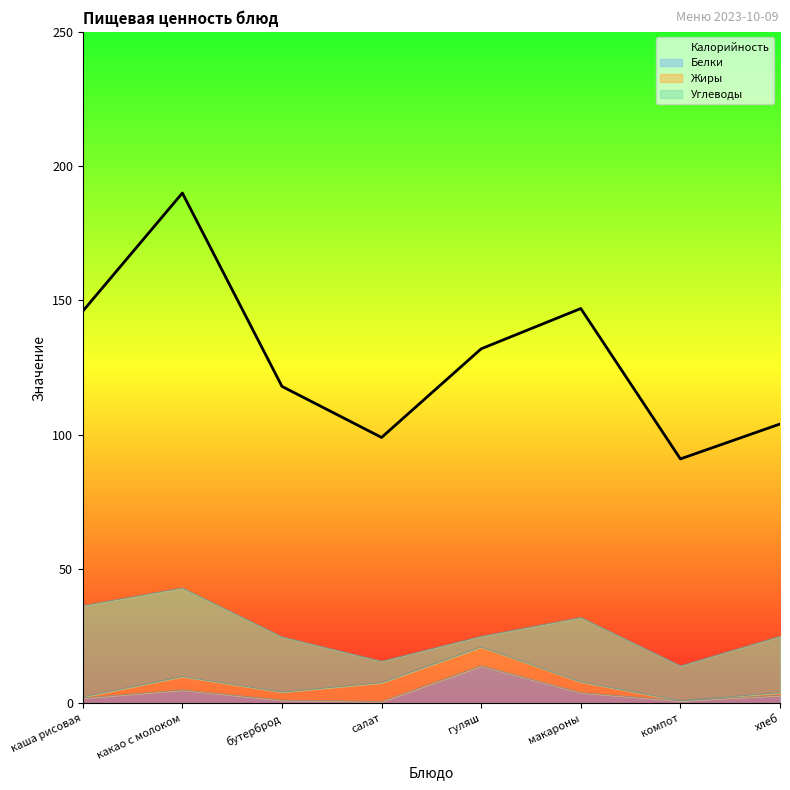

Is it true that the value at каша рисовая is 146?

True